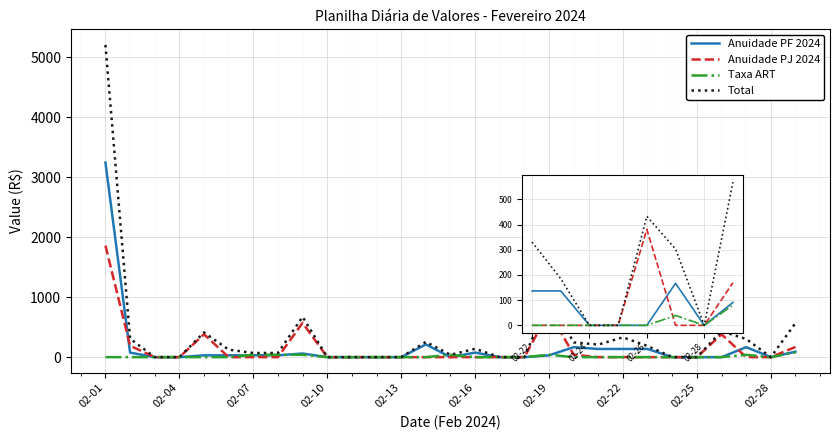

The Taxa ART series shows 21.8 at 02-22. True or false?

False